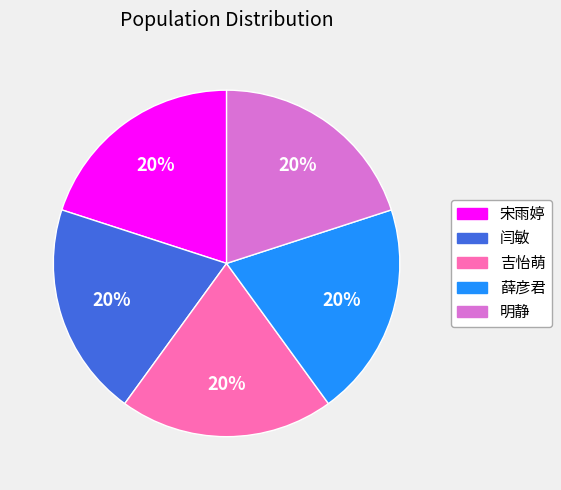

How many segments does this pie chart have?

5